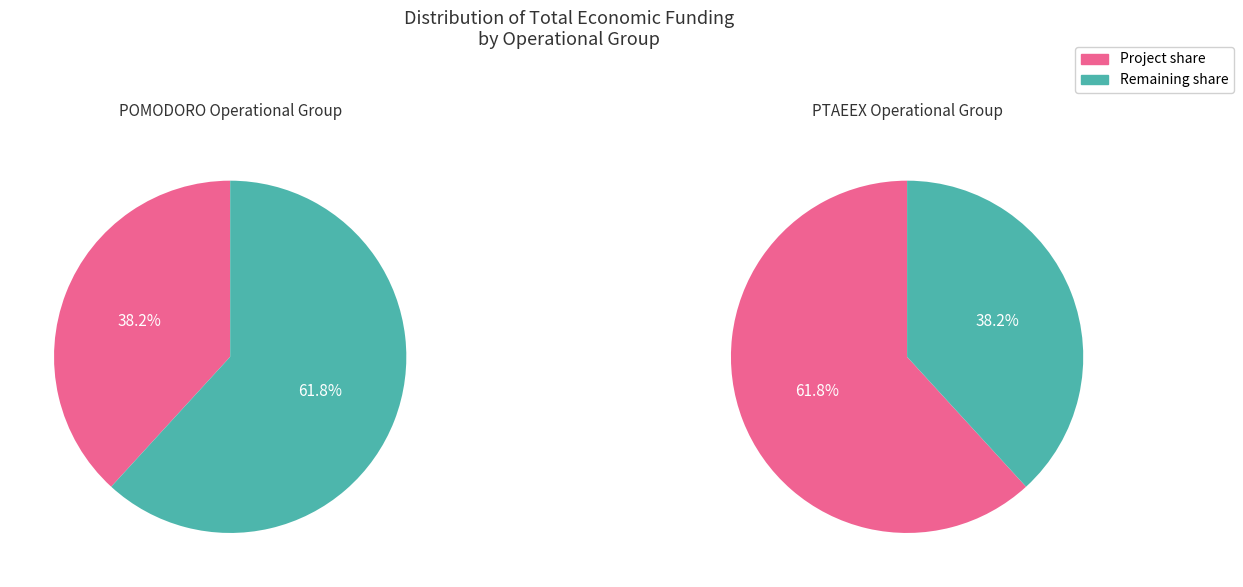

What is the largest slice in the pie chart?

PTAEEX Operational Group